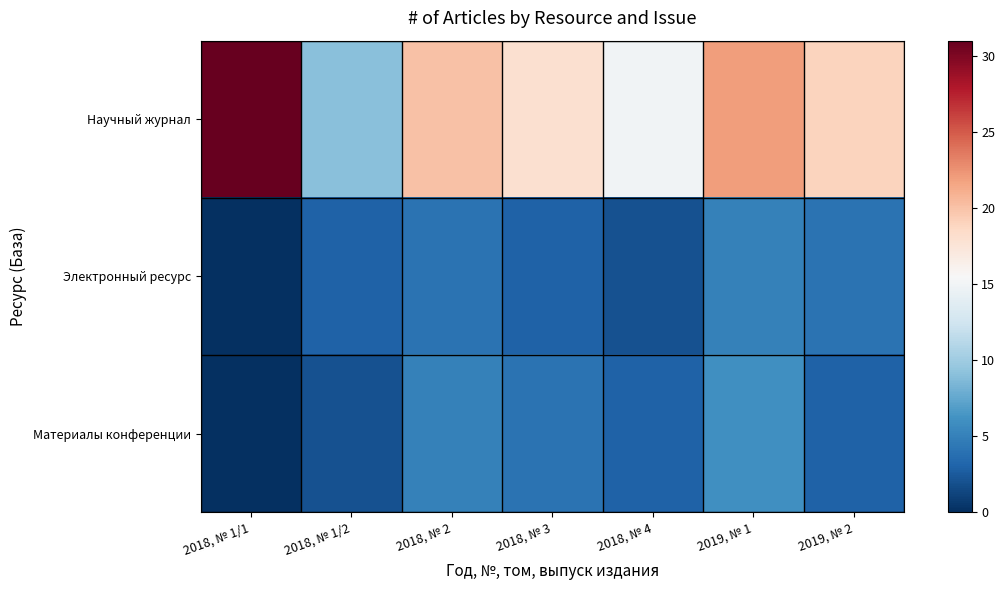

What is the maximum value shown in the chart?

31